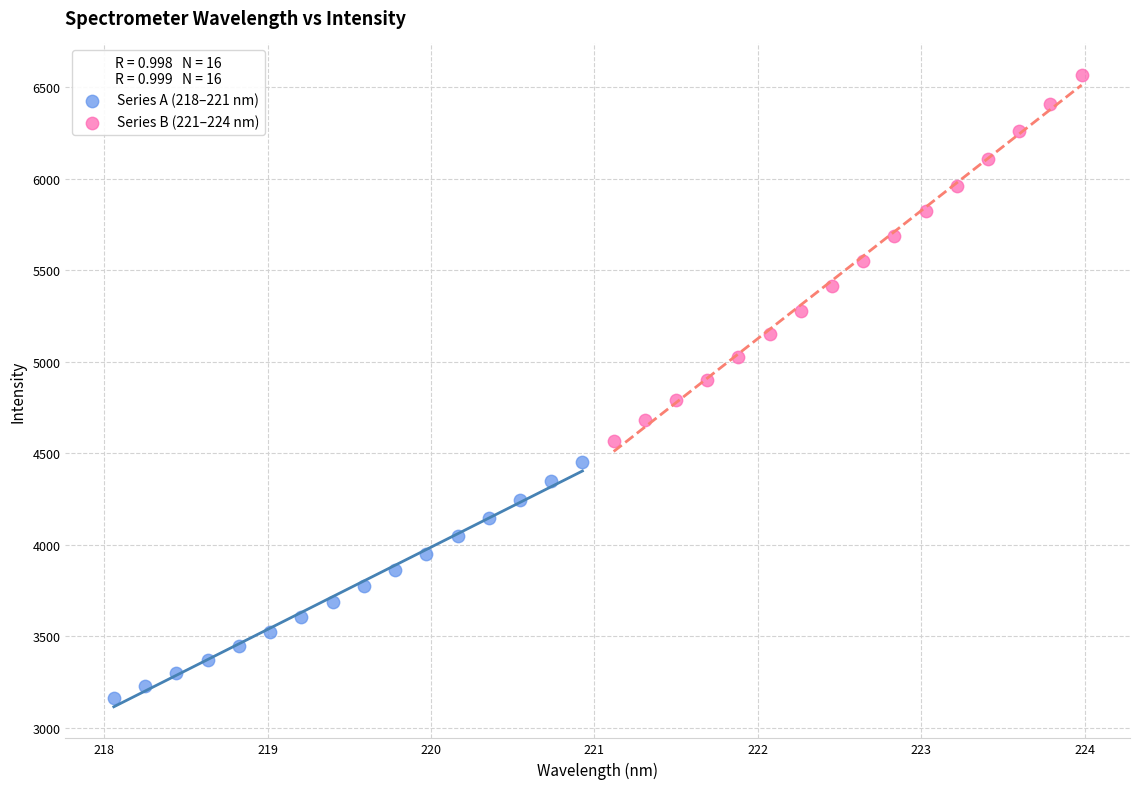

What are all the series names shown in the legend?

Series A (218–221 nm), Series B (221–224 nm)